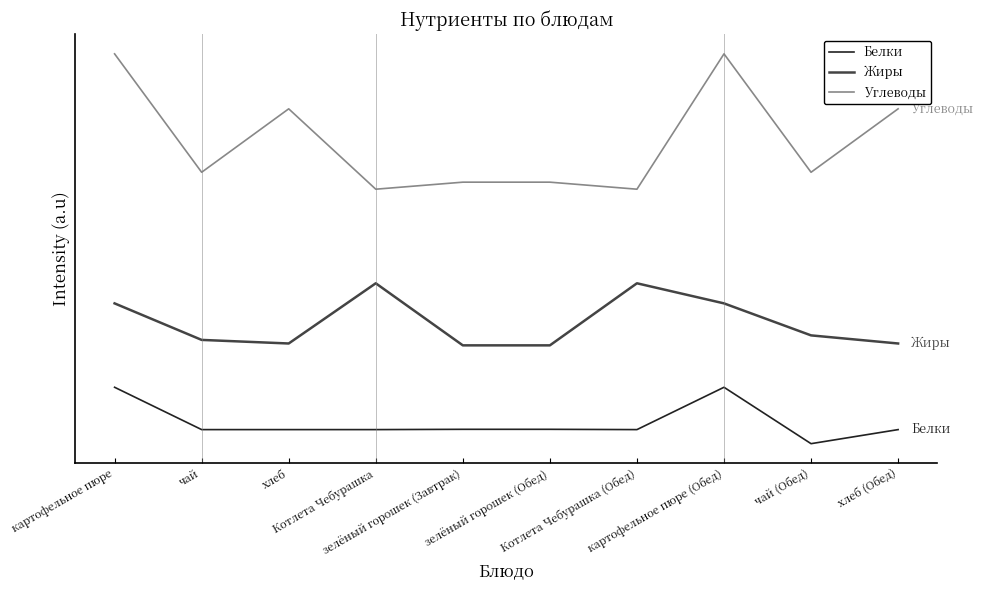

What is the sum of all Жиры values?

184.1